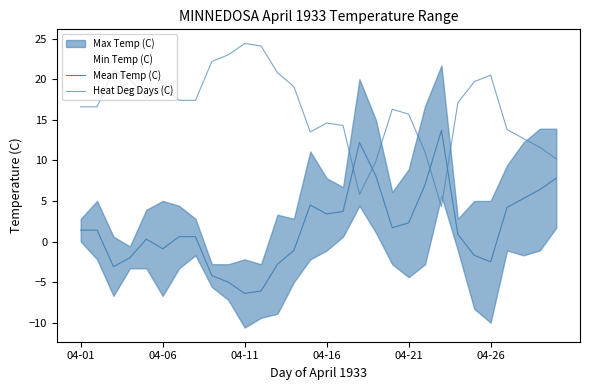

How many data points does each series have?

30